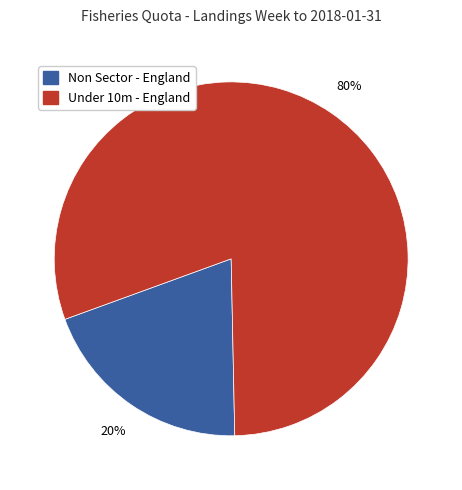

Is the sum of Non Sector - England and Under 10m - England greater than half?

Yes